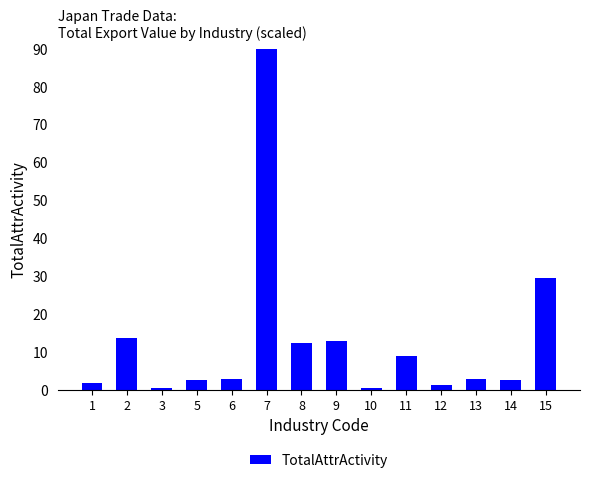

True or false: the data shows 29.6 at 15.

True